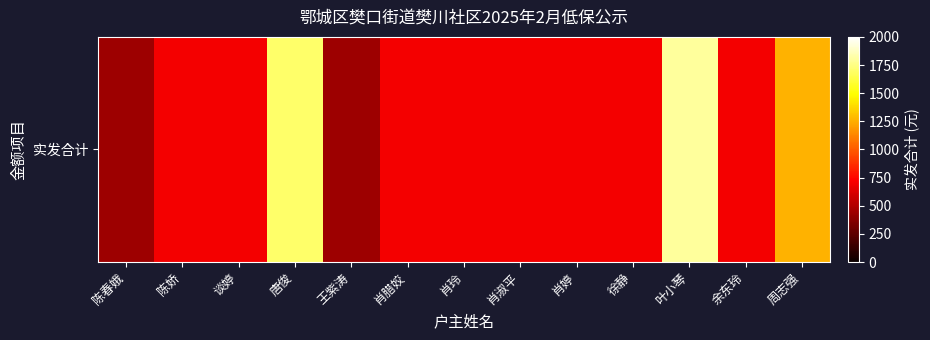

Which label corresponds to the largest value in the chart?

叶小琴